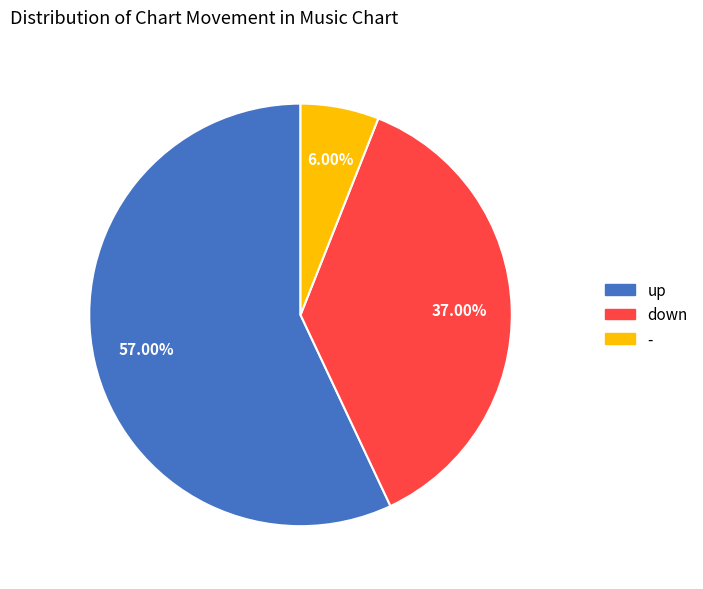

Rank the categories by value from lowest to highest.

-, down, up